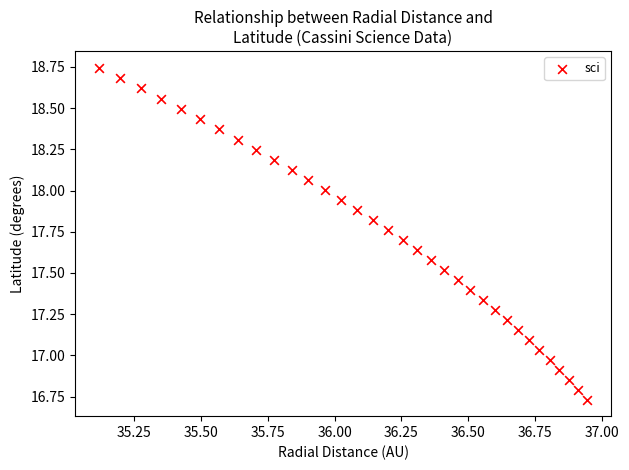

How many data points are displayed?

34